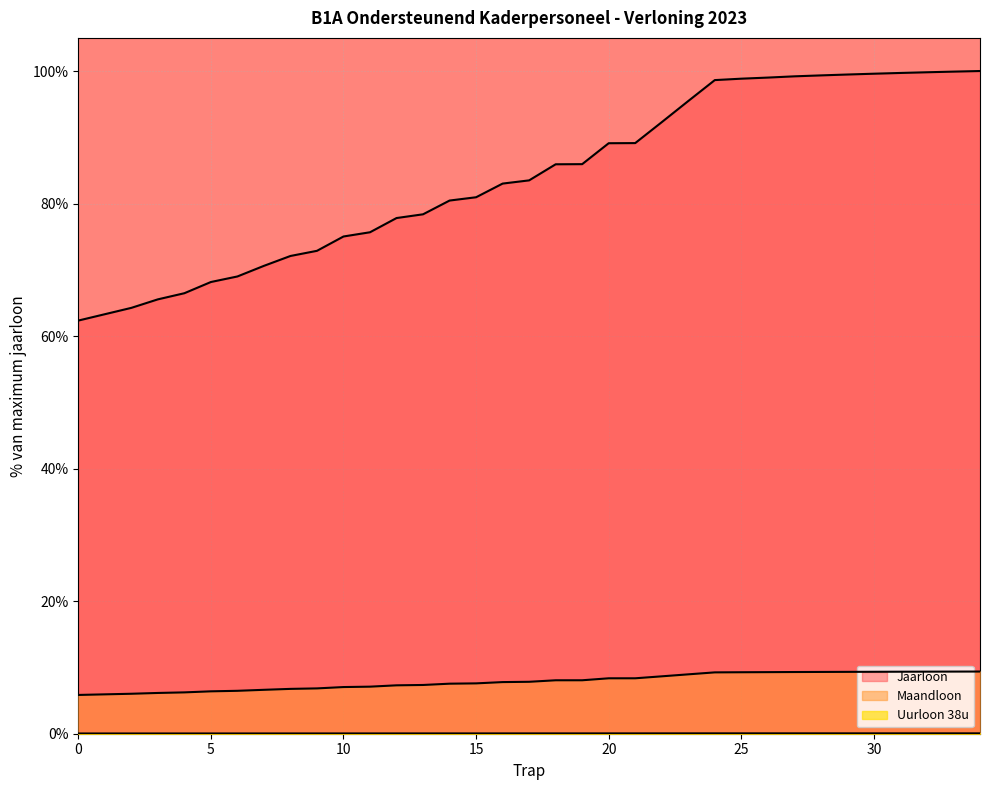

List the series in order of their peak value, highest first.

Jaarloon, Maandloon, Uurloon 38u